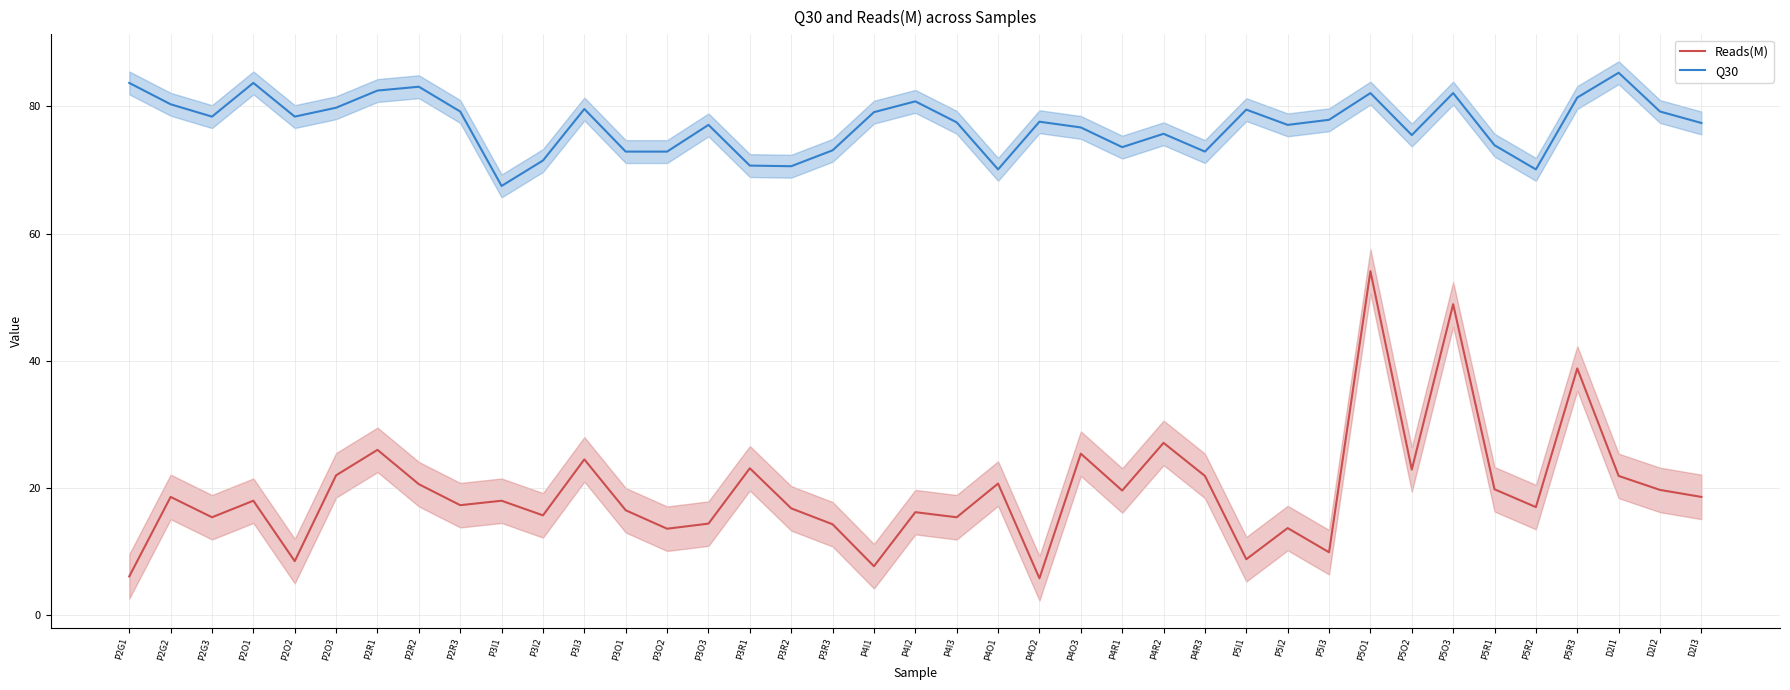

Reading left to right, what are all the values shown in this chart?

Reads(M): P2G1=6.1	P2G2=18.6	P2G3=15.4	P2O1=18.0	P2O2=8.5	P2O3=22.0	P2R1=26.0	P2R2=20.6	P2R3=17.3	P3I1=18.0	P3I2=15.7	P3I3=24.5	P3O1=16.5	P3O2=13.6	P3O3=14.4	P3R1=23.1	P3R2=16.8	P3R3=14.3	P4I1=7.7	P4I2=16.2	P4I3=15.4	P4O1=20.7	P4O2=5.8	P4O3=25.4	P4R1=19.6	P4R2=27.1	P4R3=21.9	P5I1=8.8	P5I2=13.7	P5I3=9.9	P5O1=54.1	P5O2=22.9	P5O3=48.9	P5R1=19.8	P5R2=17.0	P5R3=38.8	D2I1=21.9	D2I2=19.7	D2I3=18.6
Q30: P2G1=83.7	P2G2=80.3	P2G3=78.4	P2O1=83.7	P2O2=78.4	P2O3=79.8	P2R1=82.5	P2R2=83.1	P2R3=79.2	P3I1=67.5	P3I2=71.5	P3I3=79.6	P3O1=72.9	P3O2=72.9	P3O3=77.1	P3R1=70.7	P3R2=70.6	P3R3=73.1	P4I1=79.1	P4I2=80.8	P4I3=77.5	P4O1=70.1	P4O2=77.6	P4O3=76.7	P4R1=73.6	P4R2=75.7	P4R3=72.9	P5I1=79.5	P5I2=77.1	P5I3=77.9	P5O1=82.1	P5O2=75.5	P5O3=82.1	P5R1=73.9	P5R2=70.1	P5R3=81.4	D2I1=85.3	D2I2=79.2	D2I3=77.4